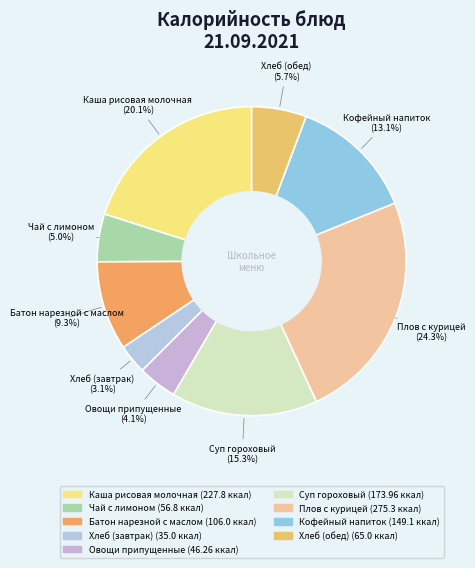

The Суп гороховый slice represents 15% of the pie. True or false?

True